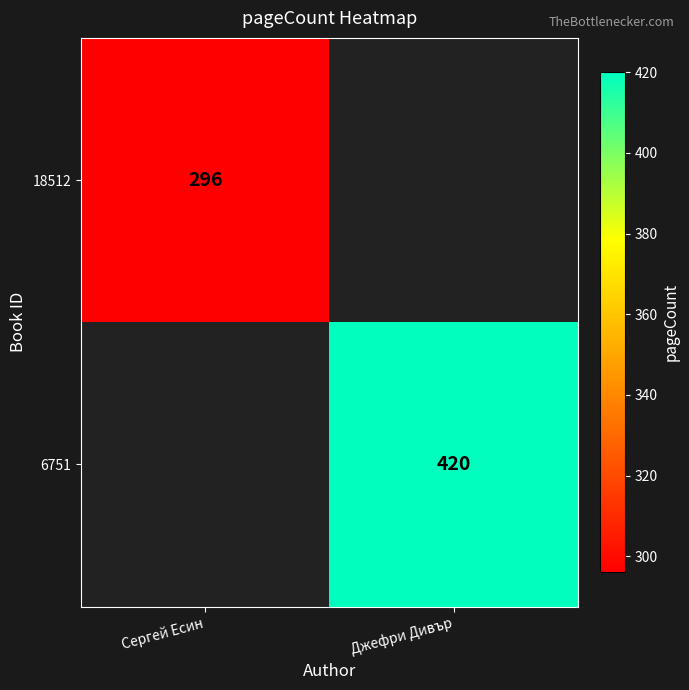

Is the value of 18512 at Сергей Есин greater than the value of 6751 at Джефри Дивър?

No